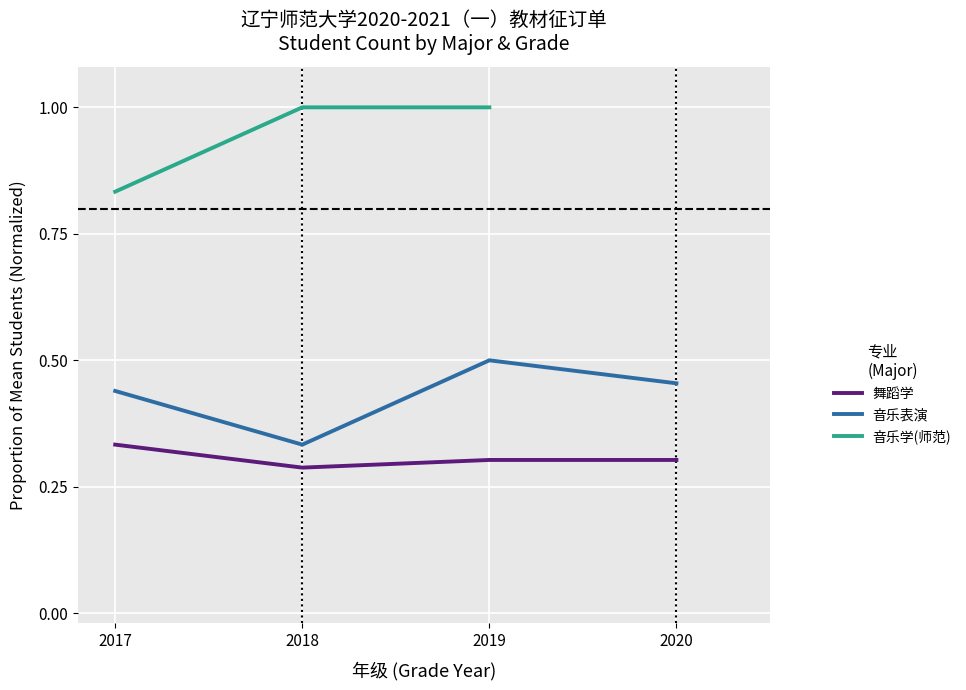

Which series has the largest total across all categories?

音乐表演